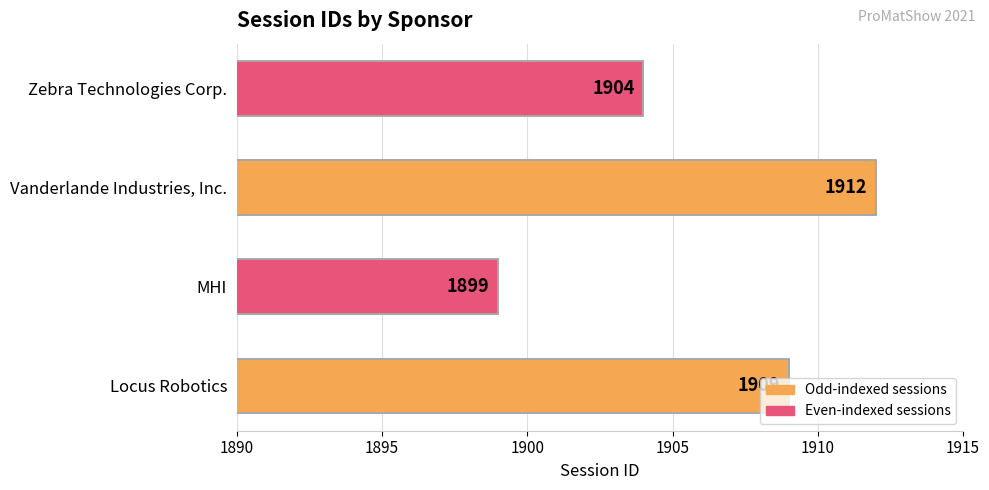

List the labels in order of value, smallest first.

MHI, Zebra Technologies Corp., Locus Robotics, Vanderlande Industries, Inc.